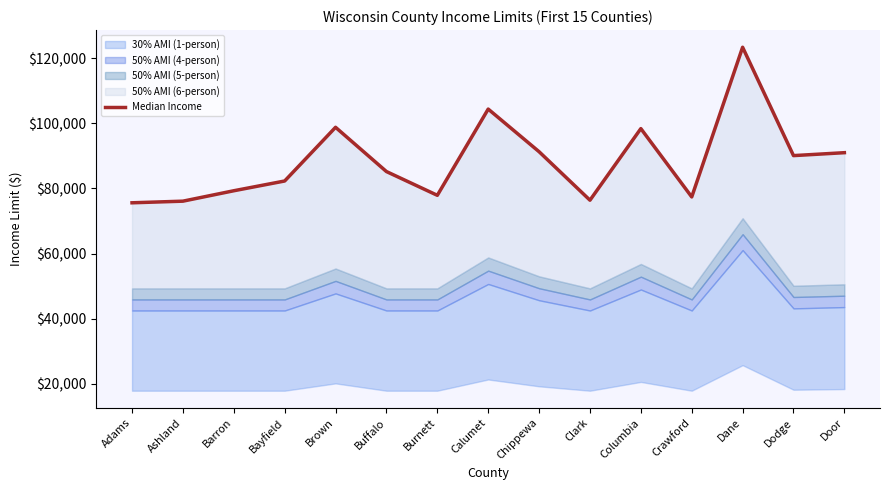

The chart shows a value of 77400 at Crawford. True or false?

True